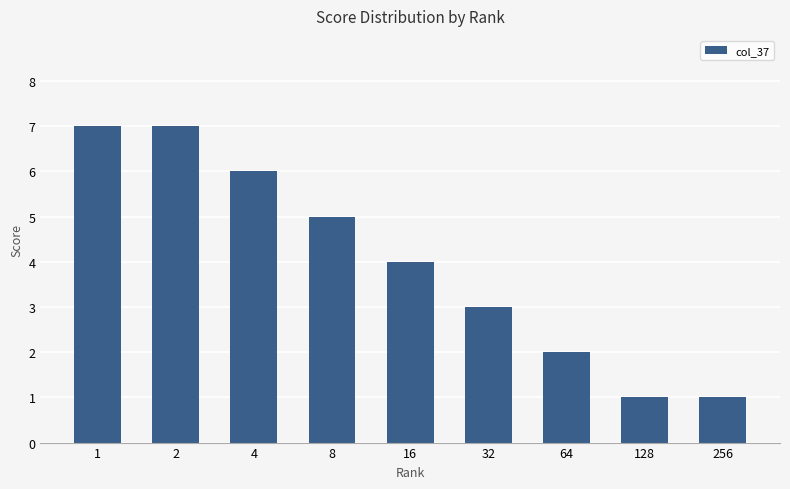

What is the change in value from 32 to 256?

-2